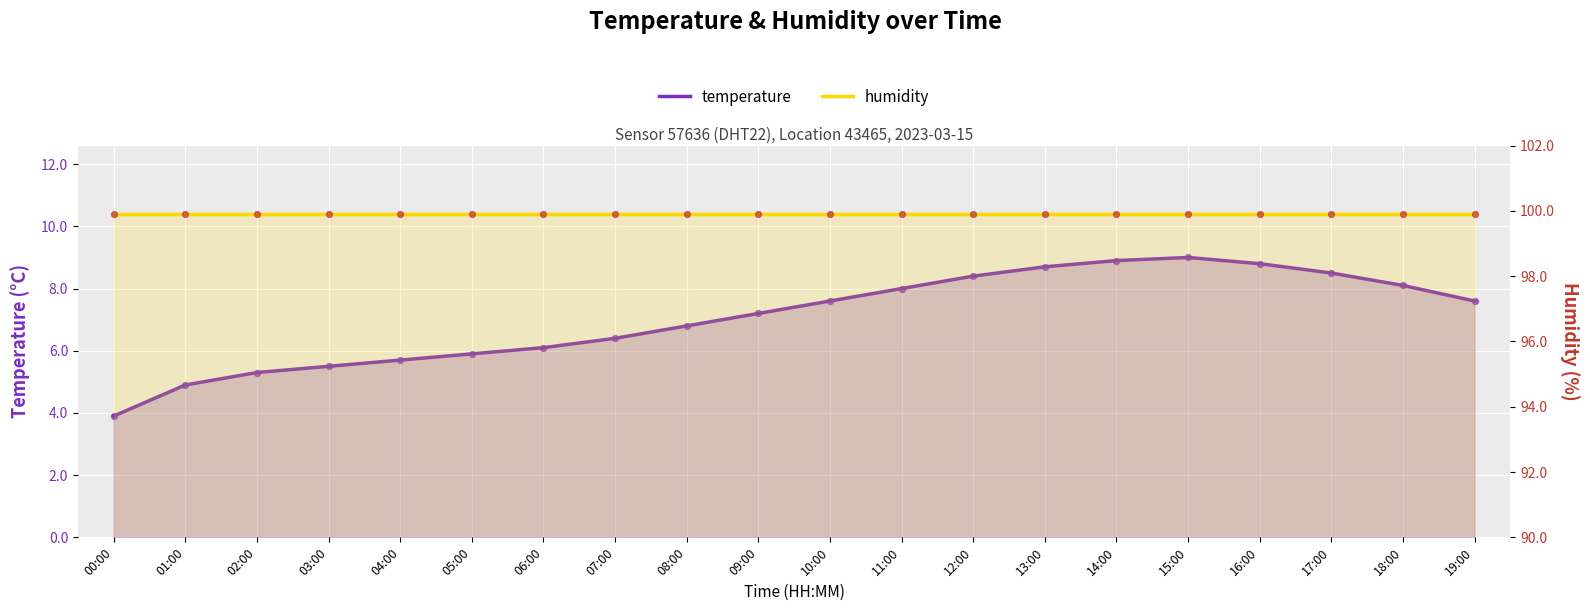

At which category is the sum across all series the highest?

15:00